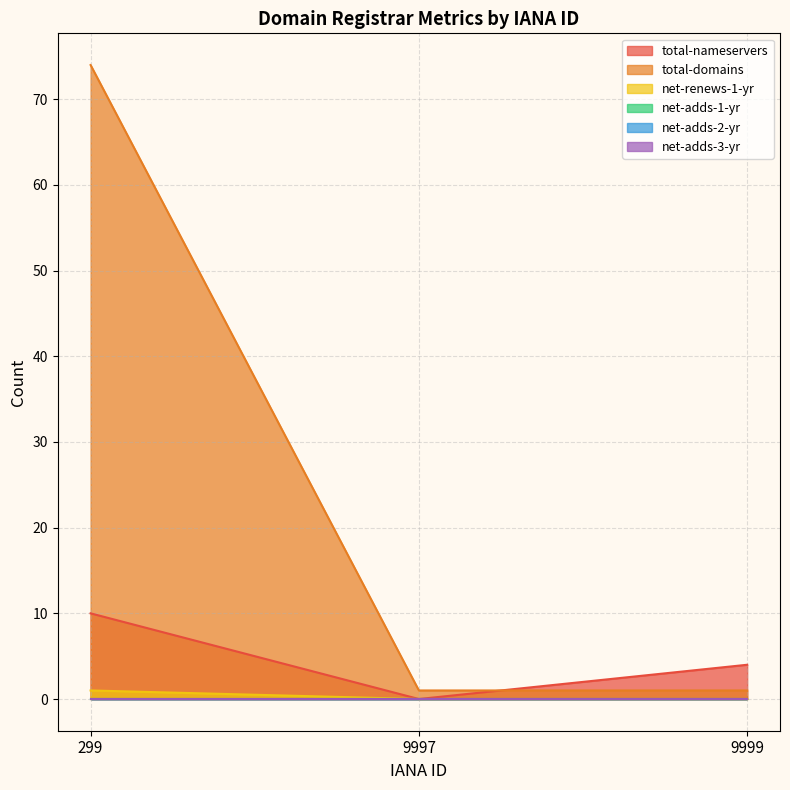

Count the number of categories in the chart.

3